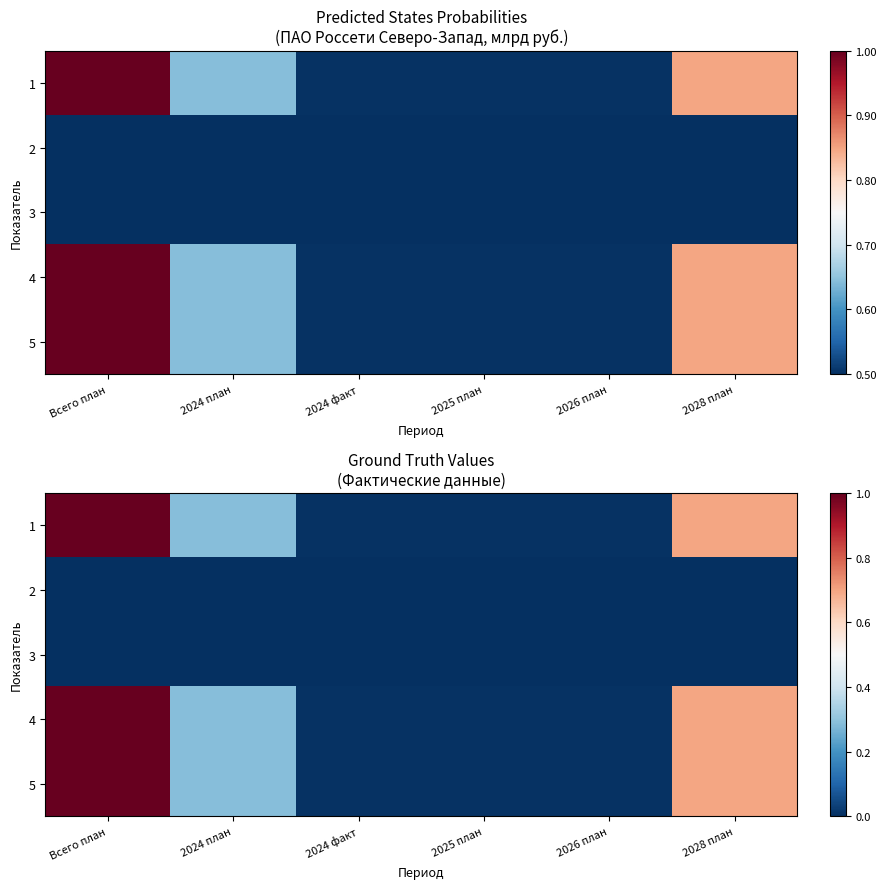

The value of 3 at 2024 факт is 0.0. True or false?

True